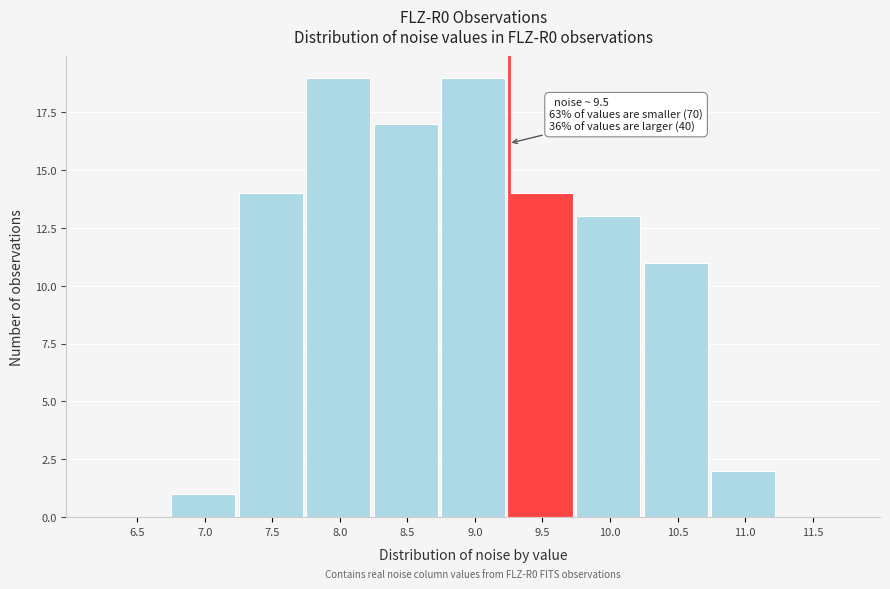

Reading right to left, transcribe all the data shown in this chart.

11.5=0	11.0=2	10.5=11	10.0=13	9.5=14	9.0=19	8.5=17	8.0=19	7.5=14	7.0=1	6.5=0